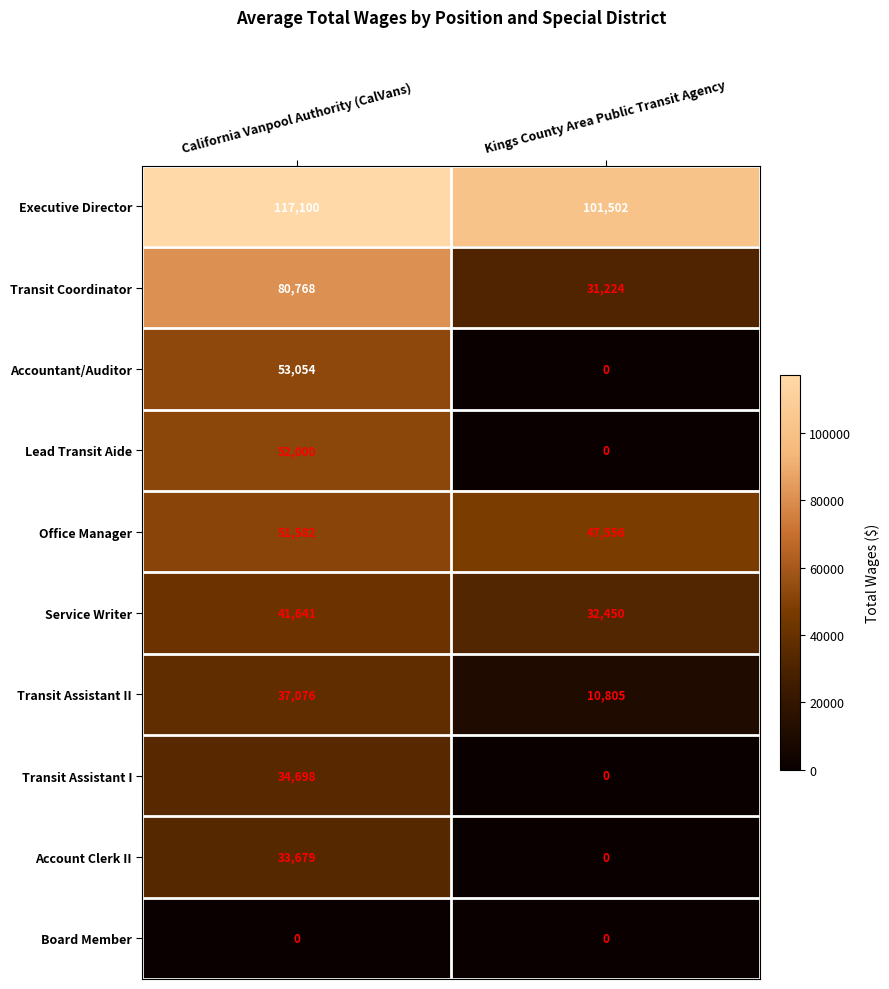

Which series has the widest spread of values?

Accountant/Auditor